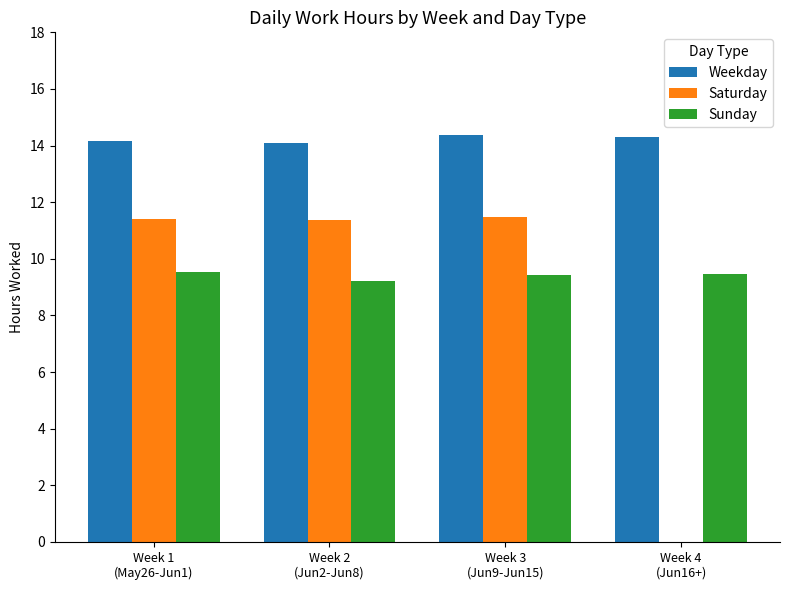

What is the sum of all Sunday values?

37.6